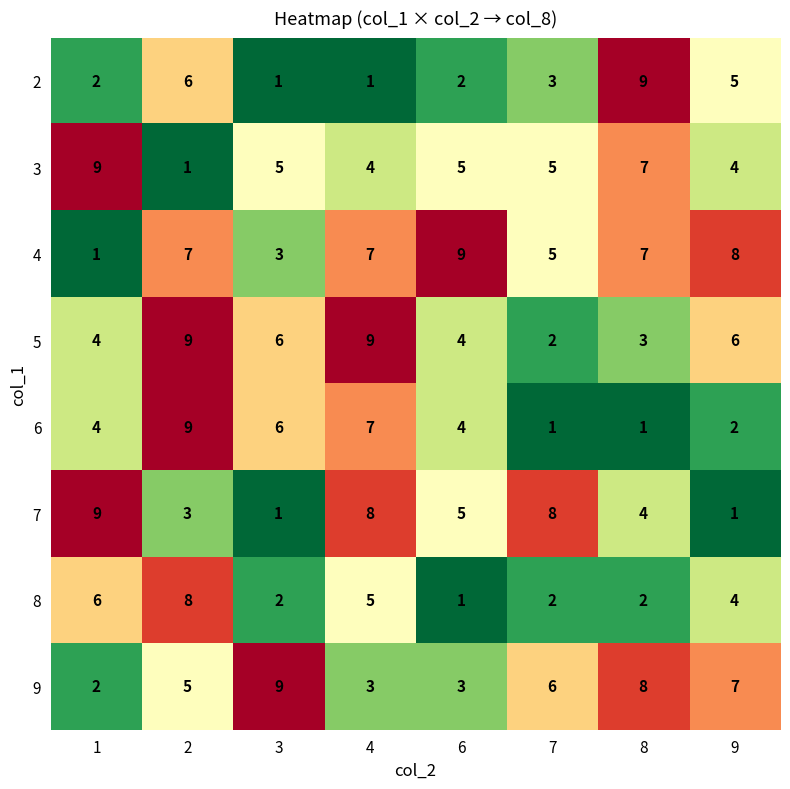

Which series has the largest total across all categories?

4